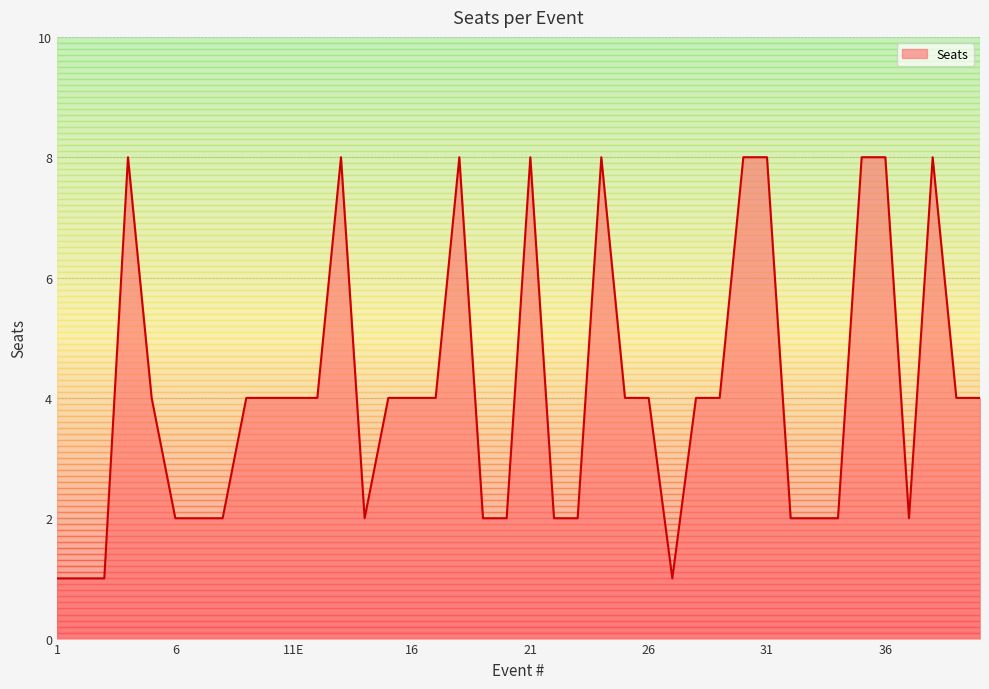

Reading right to left, what are all the values shown in this chart?

4	4	8	2	8	8	2	2	2	8	8	4	4	1	4	4	8	2	2	8	2	2	8	4	4	4	2	8	4	4	4	4	2	2	2	4	8	1	1	1